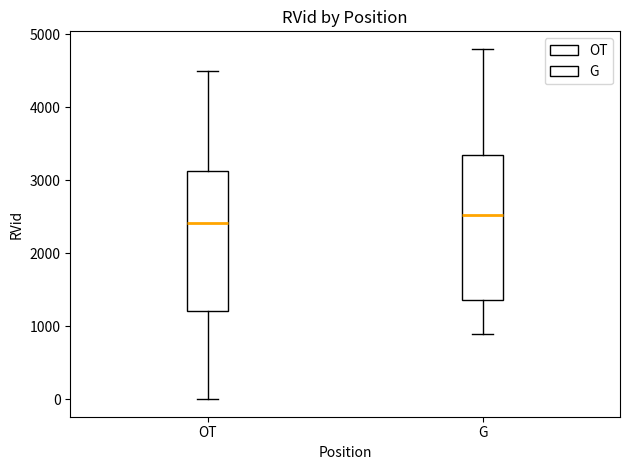

Reading left to right, read every box against the y-axis: the position of its median line, the range the box covers, and the ends of its whiskers. The values are not printed on the chart, so give them approximately, as read against the axis.

OT: median 2400, box 1200 to 3100, whiskers 0 to 4500
G: median 2500, box 1400 to 3300, whiskers 900 to 4800